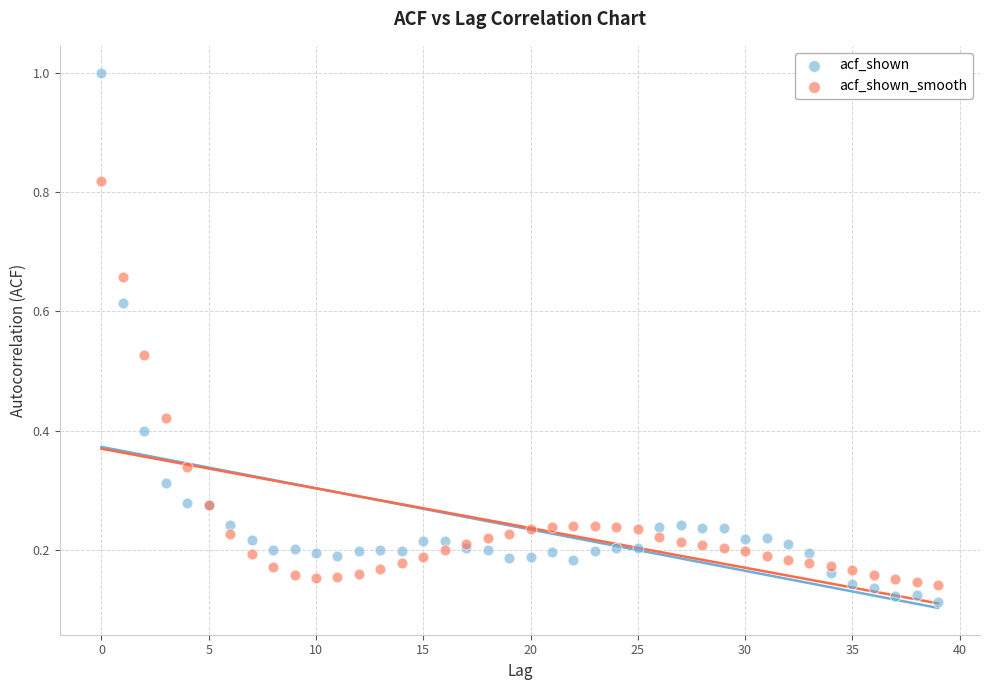

Which series has the largest Y range (max minus min)?

acf_shown